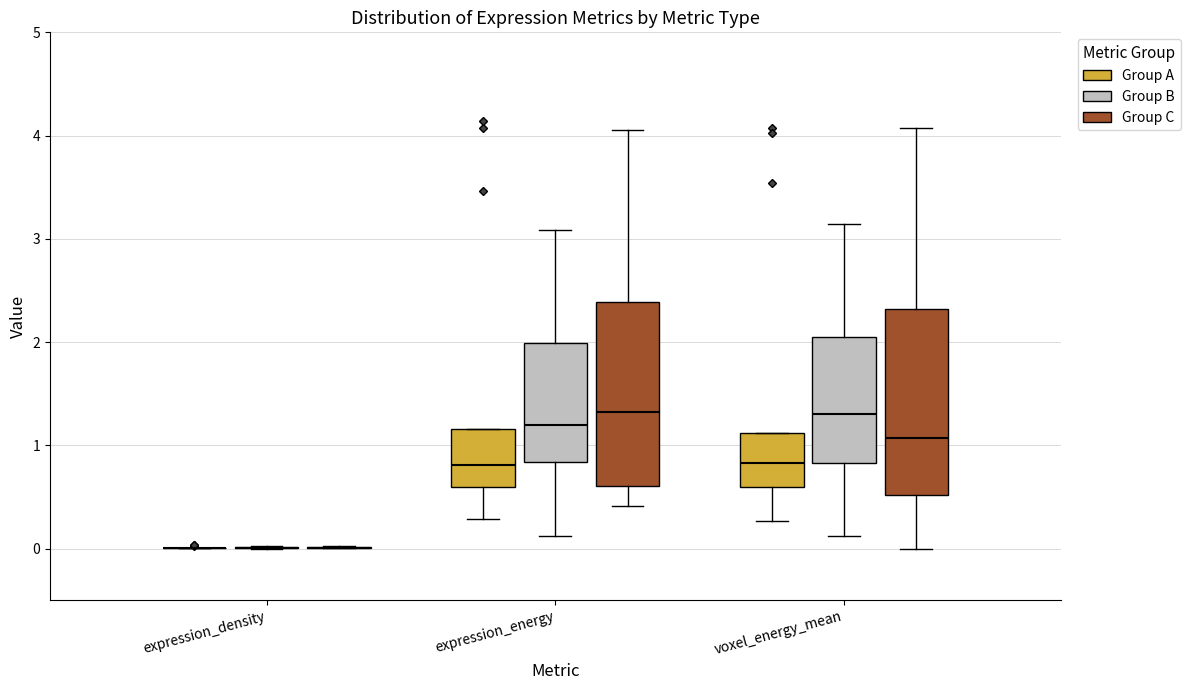

Reading left to right, transcribe this box plot: for each box, give where its median line is, the range the box spans, and where its two whiskers end, as read against the y-axis. The values are not printed on the chart, so give them approximately, as read against the axis.

expression_density (Group A): box collapsed to a line at 0.0, whiskers 0.0 to 0.0
expression_density (Group B): box collapsed to a line at 0.0, whiskers 0.0 to 0.0
expression_density (Group C): box collapsed to a line at 0.0, whiskers 0.0 to 0.0
expression_energy (Group A): median 0.8, box 0.6 to 1.2, whiskers 0.3 to 1.2
expression_energy (Group B): median 1.2, box 0.8 to 2.0, whiskers 0.1 to 3.1
expression_energy (Group C): median 1.3, box 0.6 to 2.4, whiskers 0.4 to 4.1
voxel_energy_mean (Group A): median 0.8, box 0.6 to 1.1, whiskers 0.3 to 1.1
voxel_energy_mean (Group B): median 1.3, box 0.8 to 2.0, whiskers 0.1 to 3.1
voxel_energy_mean (Group C): median 1.1, box 0.5 to 2.3, whiskers 0.0 to 4.1